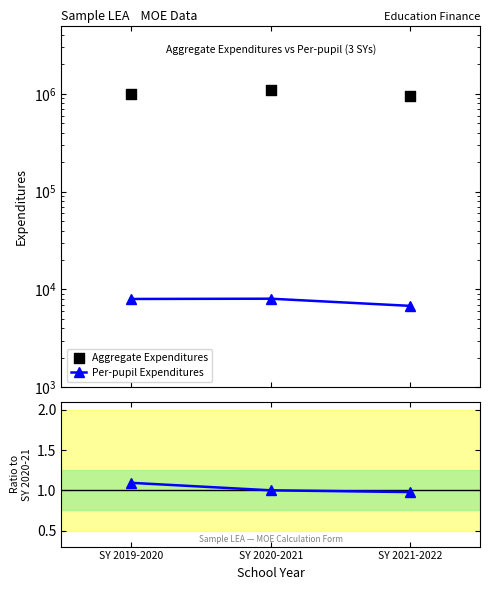

Which series reaches the minimum Y coordinate?

Ratio to mid-year